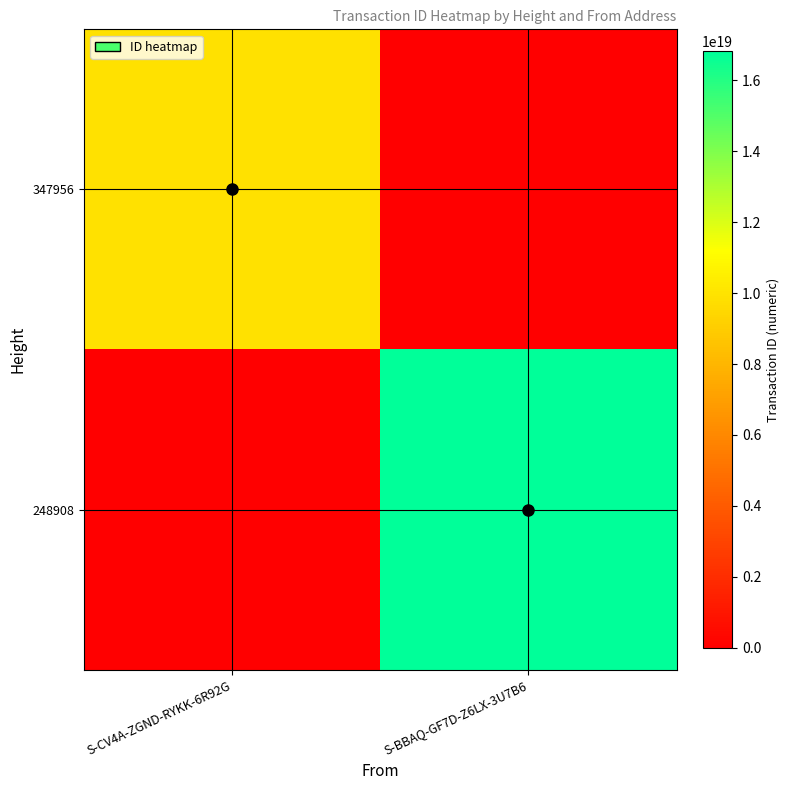

Which has a higher value, S-CV4A-ZGND-RYKK-6R92G or S-BBAQ-GF7D-Z6LX-3U7B6?

S-CV4A-ZGND-RYKK-6R92G